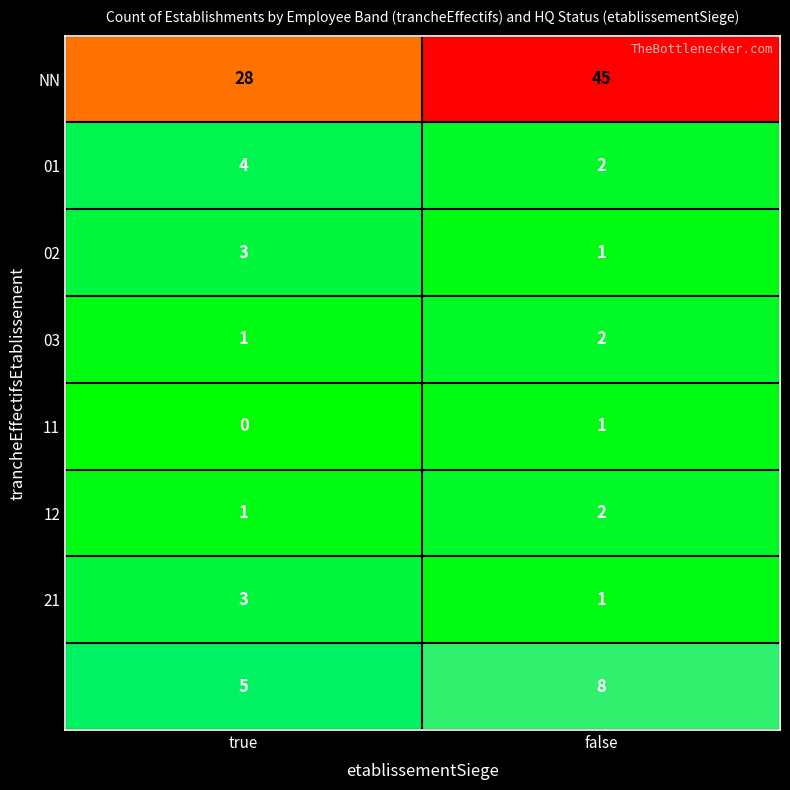

What is the difference between the highest and lowest values at false?

44